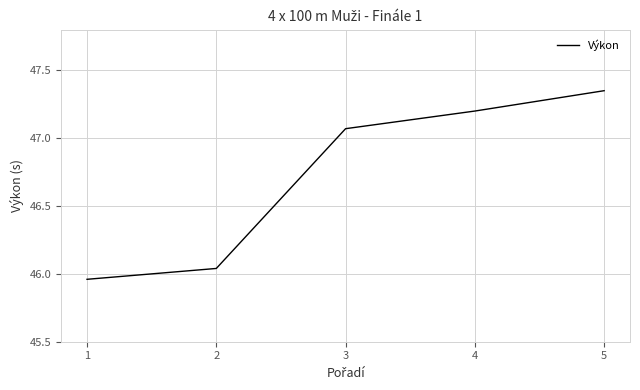

What is the difference between the values at 5 and 2?

1.3